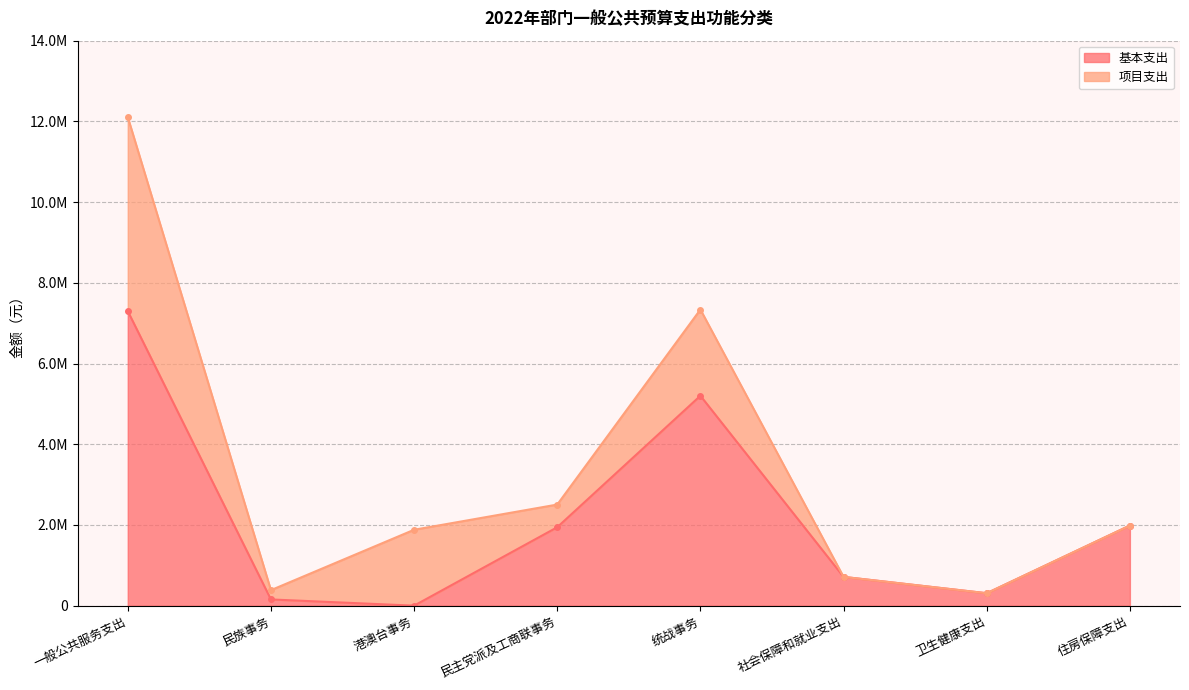

Rank the categories by value from lowest to highest.

港澳台事务, 民族事务, 卫生健康支出, 社会保障和就业支出, 民主党派及工商联事务, 住房保障支出, 统战事务, 一般公共服务支出